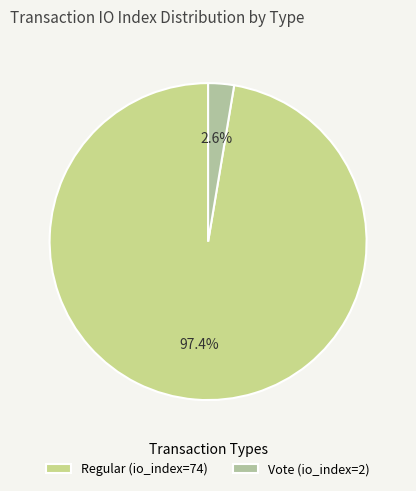

What is the total percentage of Vote (io_index=2) and Regular (io_index=74)?

100.0%